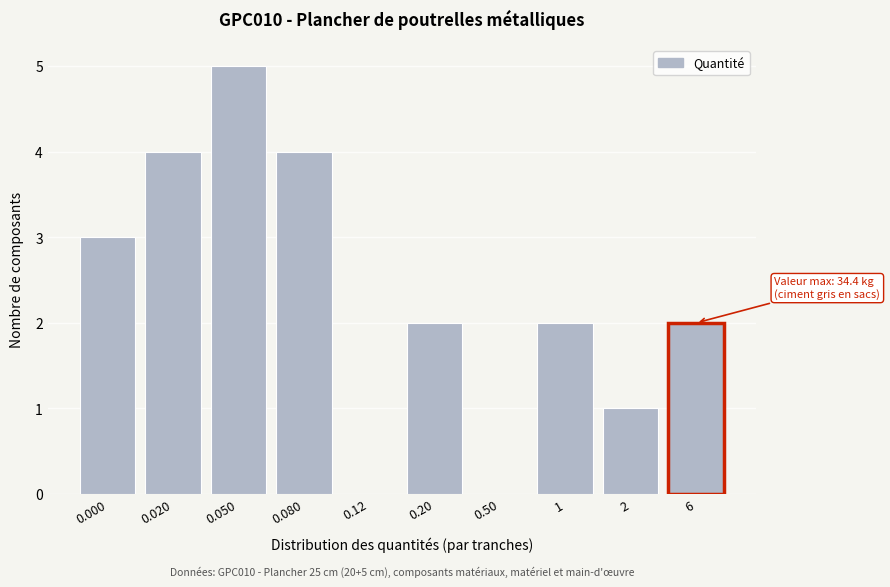

Reading left to right, what are all the values shown in this chart?

0.000=3	0.020=4	0.050=5	0.080=4	0.12=0	0.20=2	0.50=0	1=2	2=1	6=2